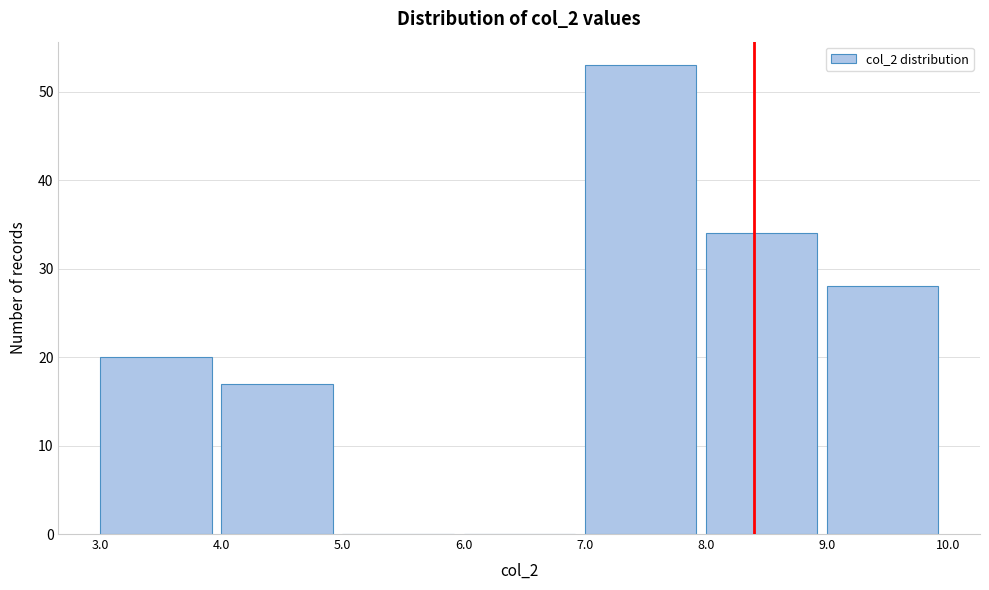

How tall is the bar that spans 3.0 to 4.0 on the x-axis? The values are not printed on the chart, so give them approximately, as read against the axis.

20